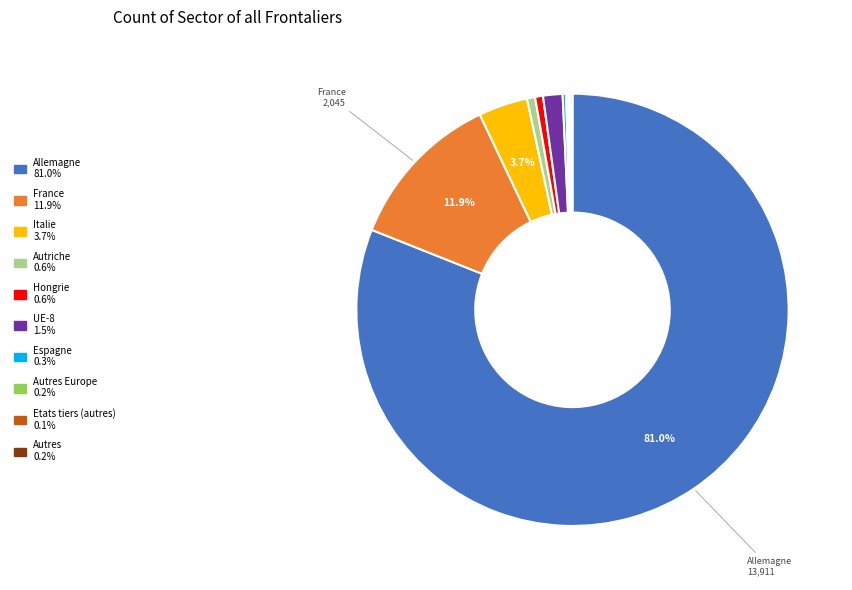

Does any single category account for the majority?

Yes